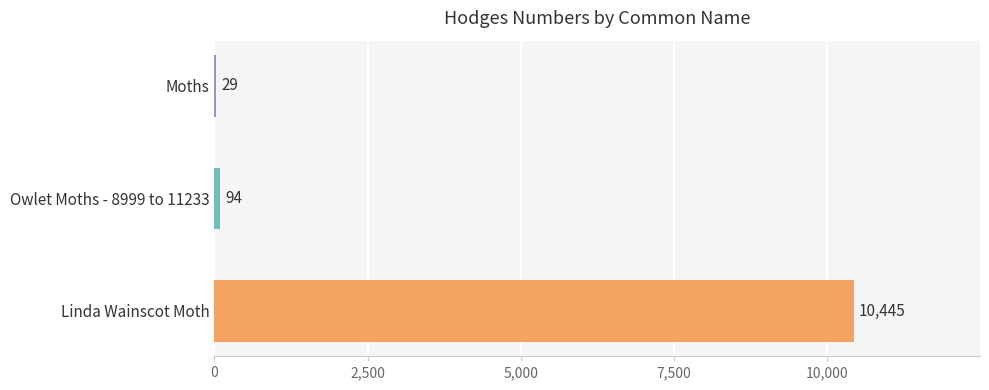

Which label corresponds to the largest value in the chart?

Linda Wainscot Moth